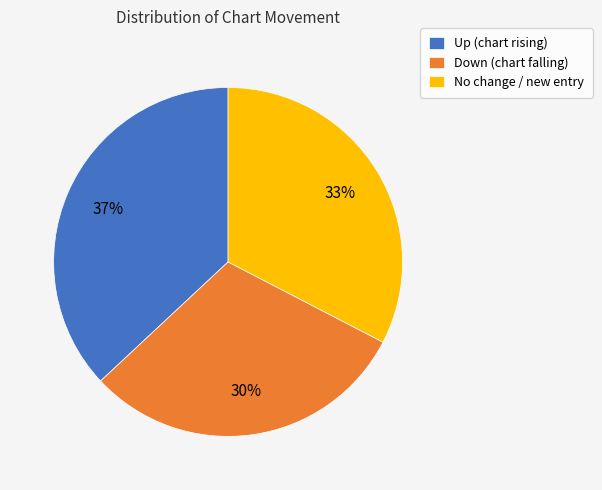

Rank the categories by value from lowest to highest.

Down (chart falling), No change / new entry, Up (chart rising)